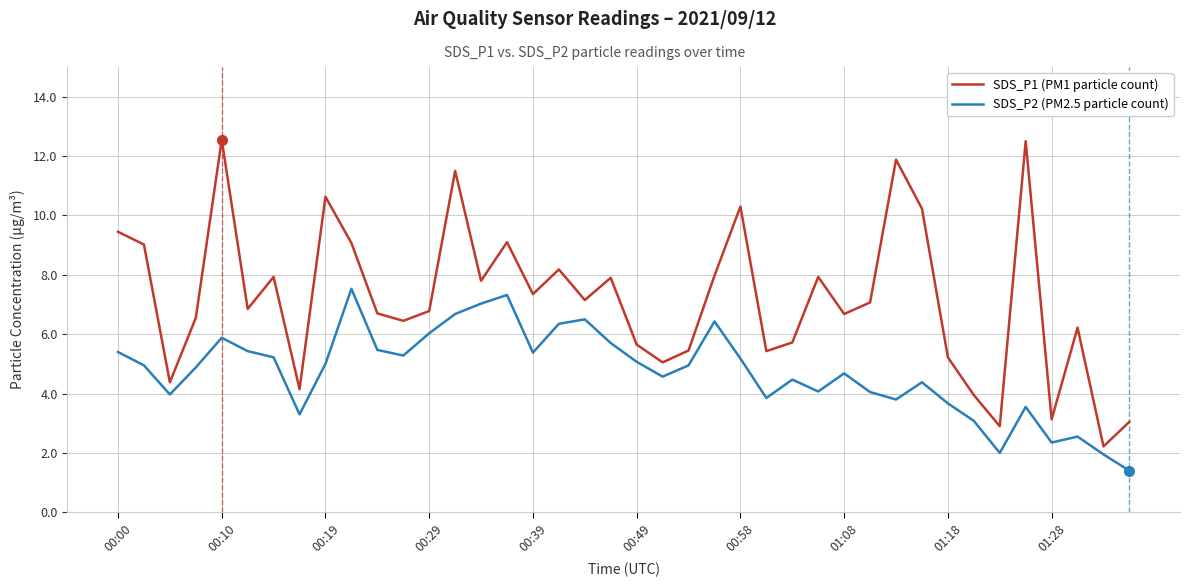

What is the difference between the maximum and minimum values in the SDS_P1 (PM1 particle count) series?

10.3